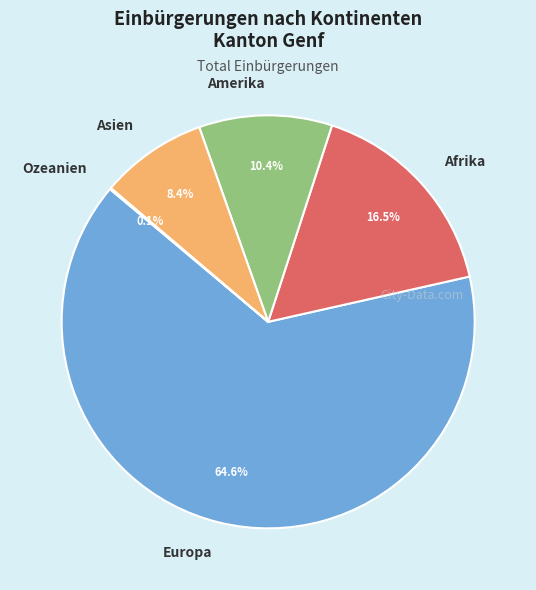

Which category has the biggest portion of the pie?

Europa